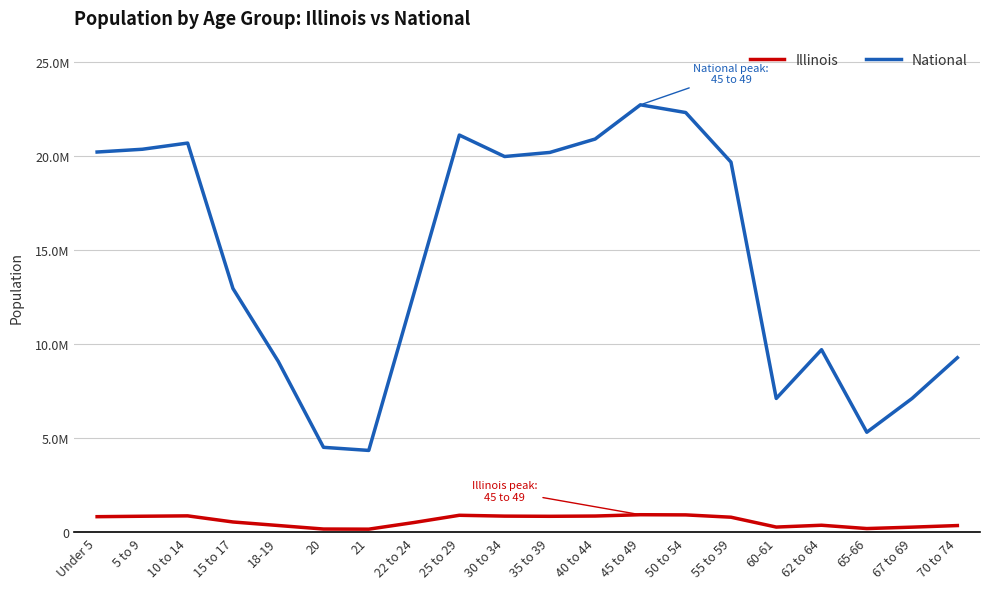

Rank the series by their average value, from highest to lowest.

National, Illinois